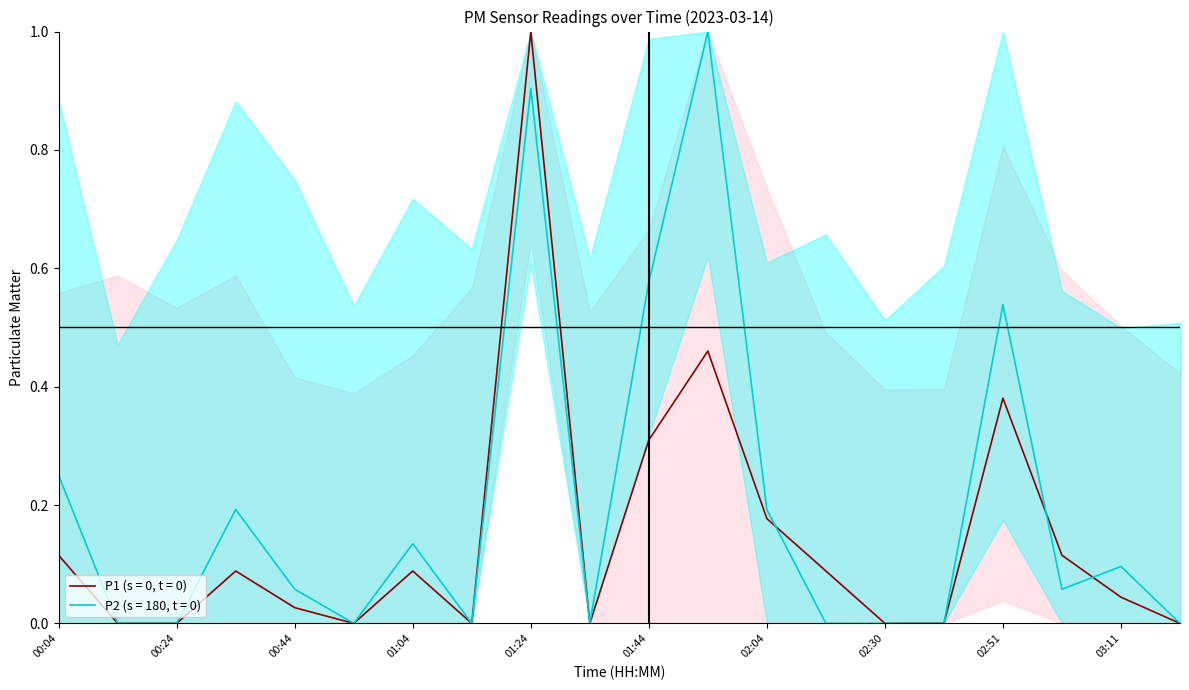

At 02:04, list the series in order from largest to smallest.

P2, P1